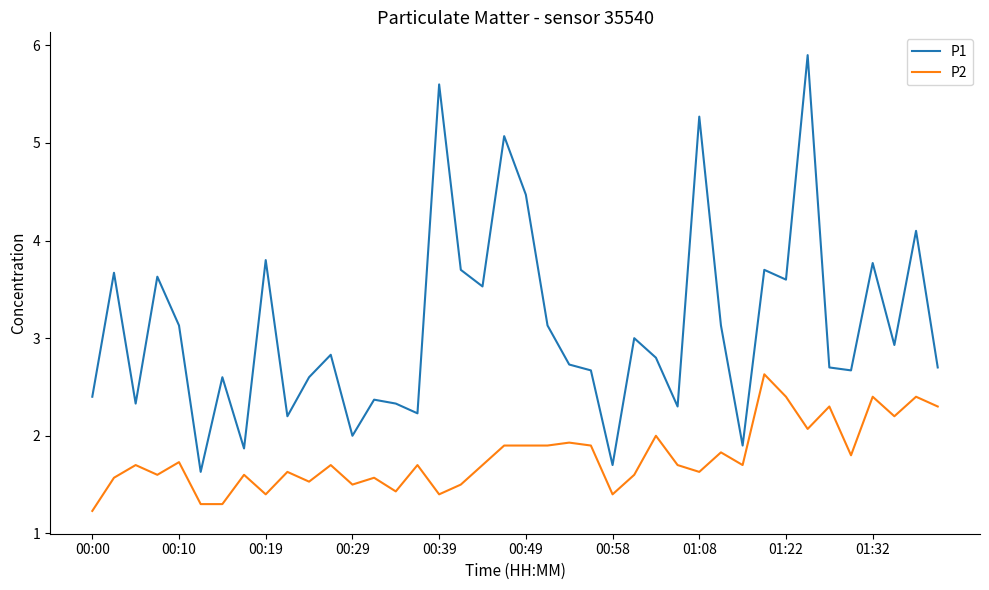

True or false: P1 and P2 intersect in this chart.

False